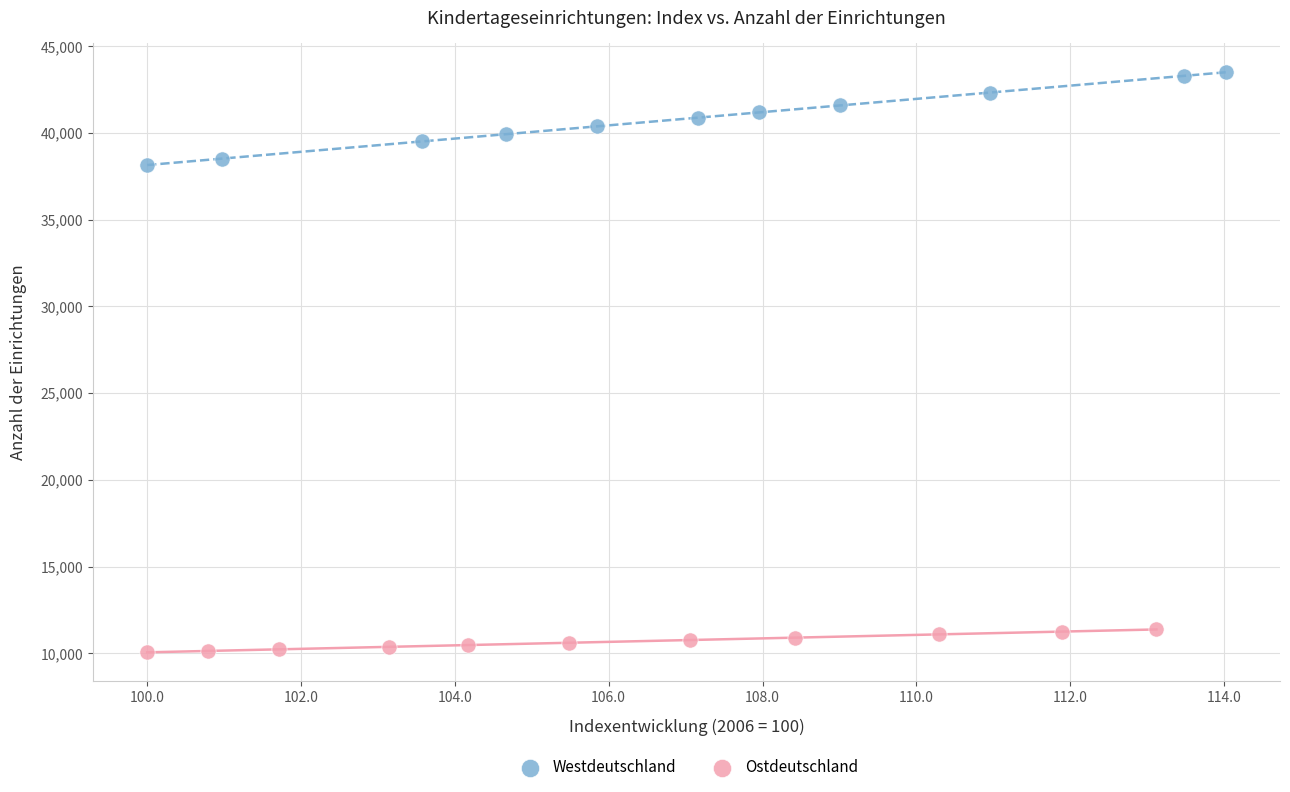

Which series has the largest Y range (max minus min)?

Westdeutschland